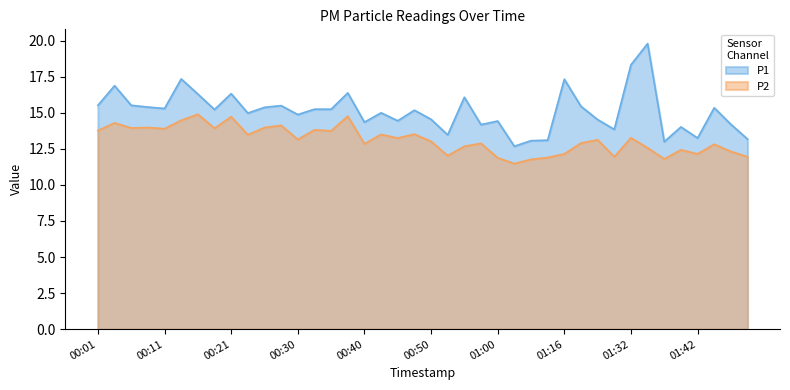

How many lines are shown in the chart?

2